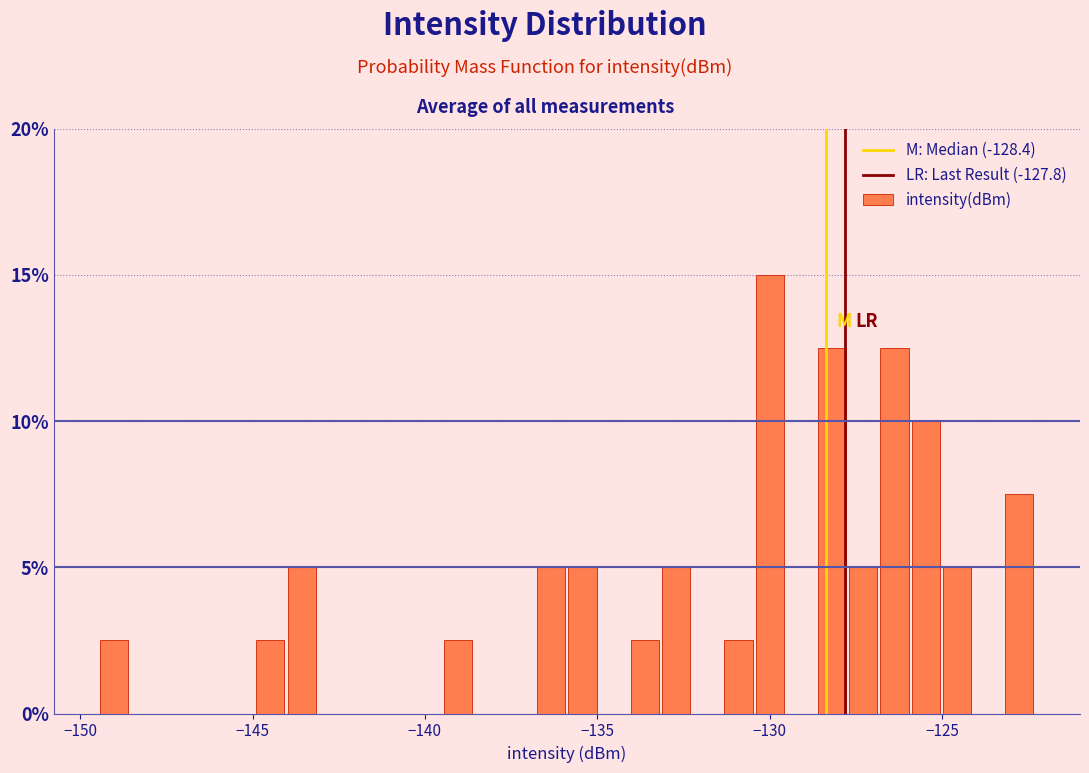

Read against the x-axis, roughly where is the centre of the tallest bar?

-130.0